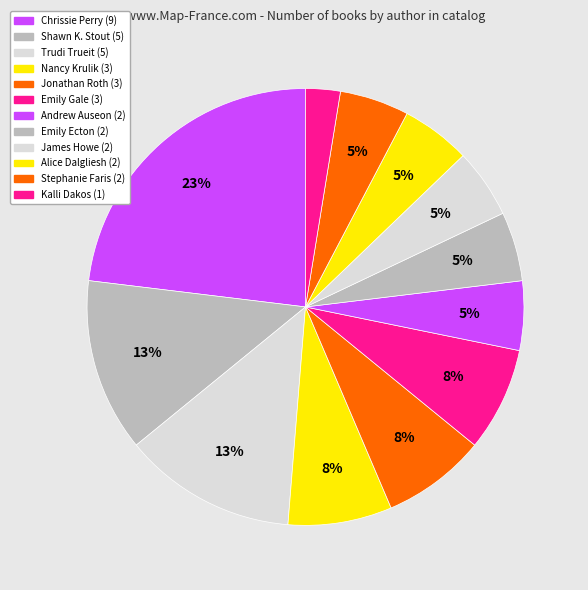

How many segments does this pie chart have?

12